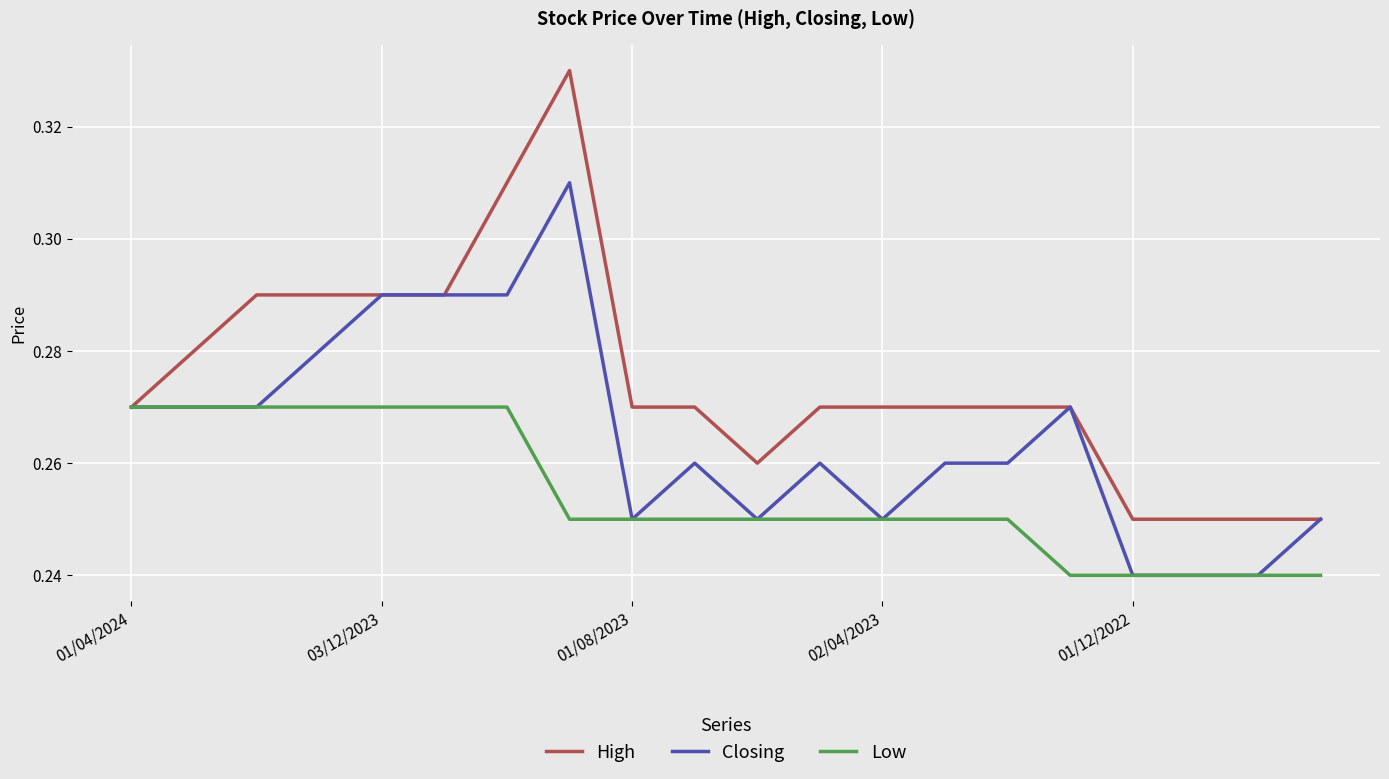

List the series in order of their overall mean, lowest first.

Low, Closing, High